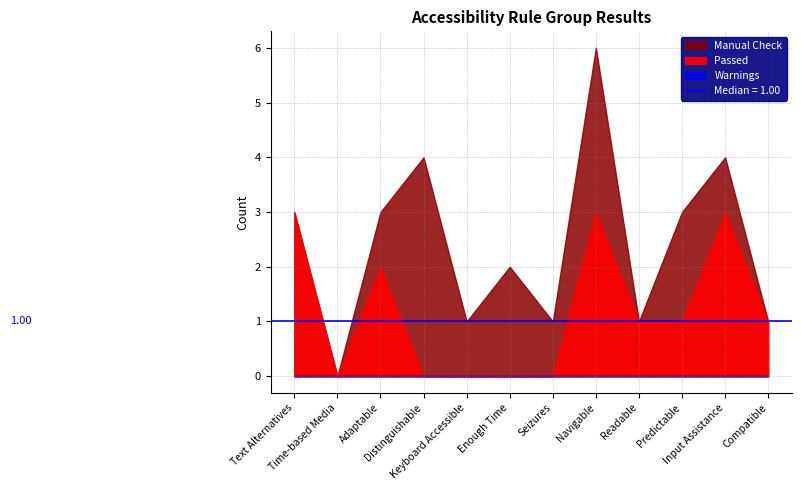

At which category is the sum across all series the highest?

Navigable